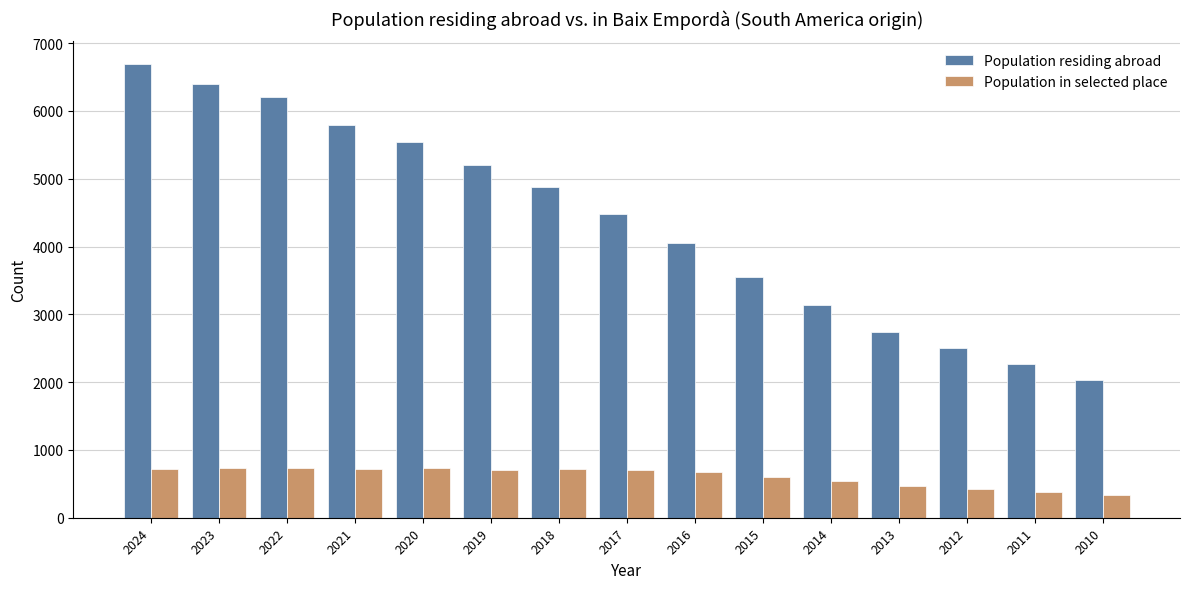

What is the difference between the maximum and minimum values in the Population residing abroad series?

4665